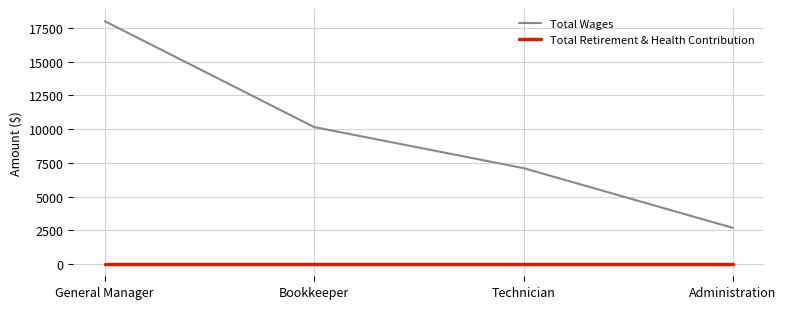

What is the minimum value for Total Wages?

2682